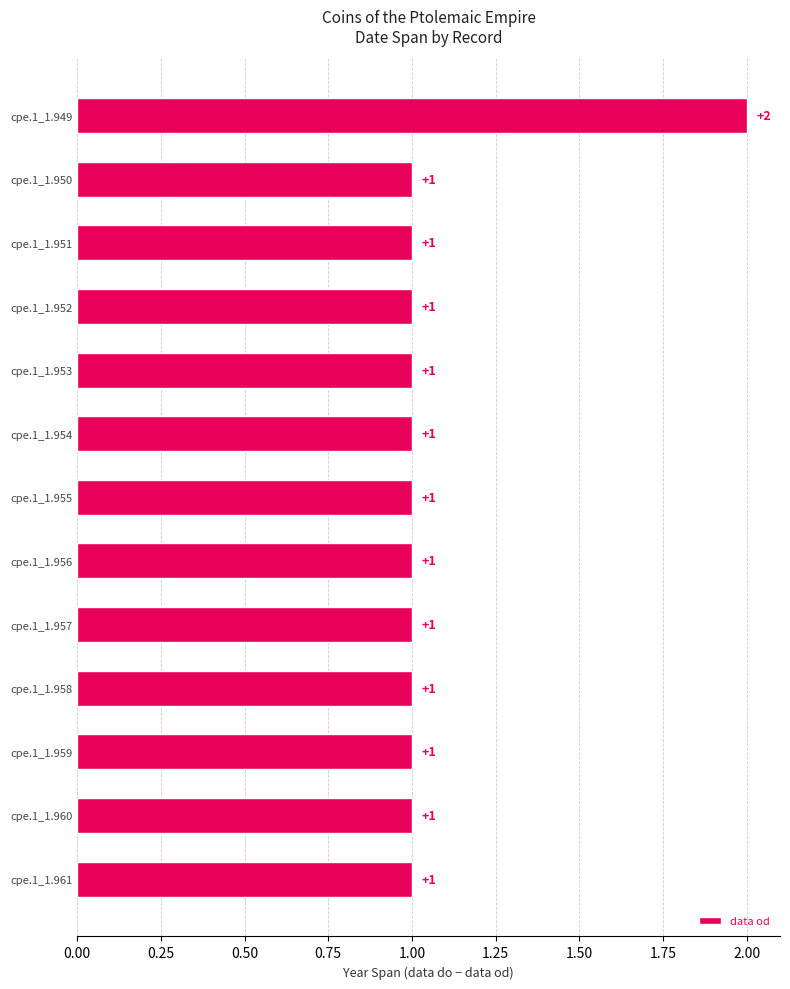

What is the greatest value displayed?

2